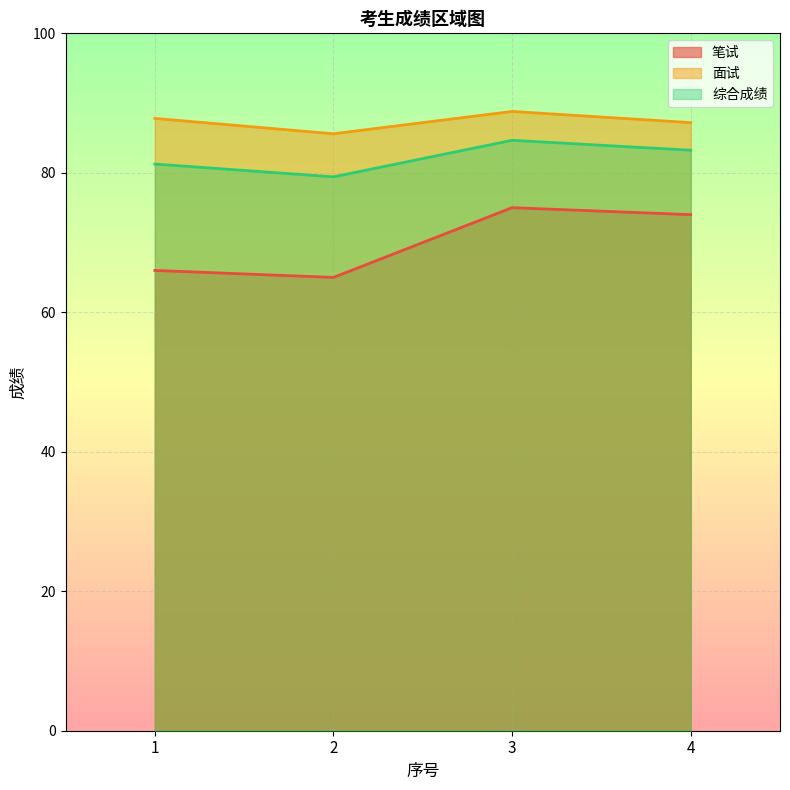

Does the chart display data point markers on the line(s)?

No